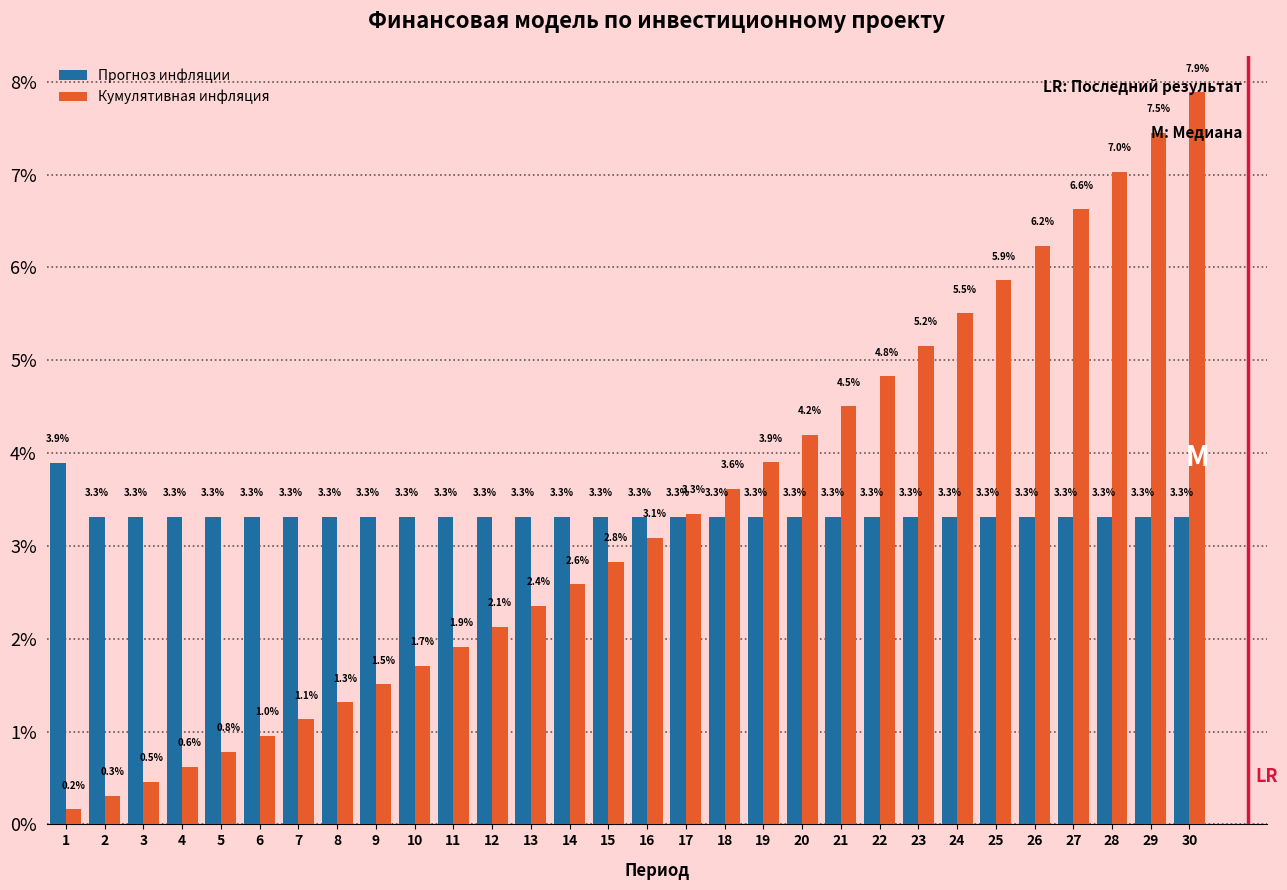

What is the highest value of the Кумулятивная инфляция series?

7.9